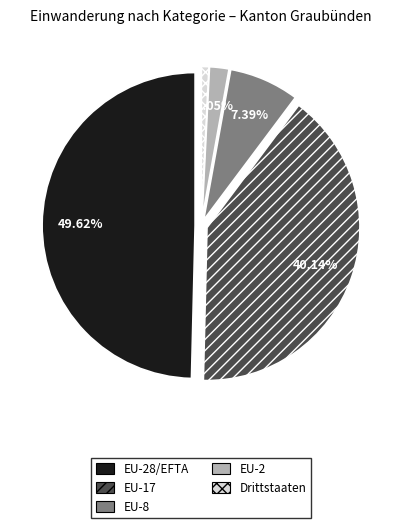

The EU-17 slice represents 40% of the pie. True or false?

True